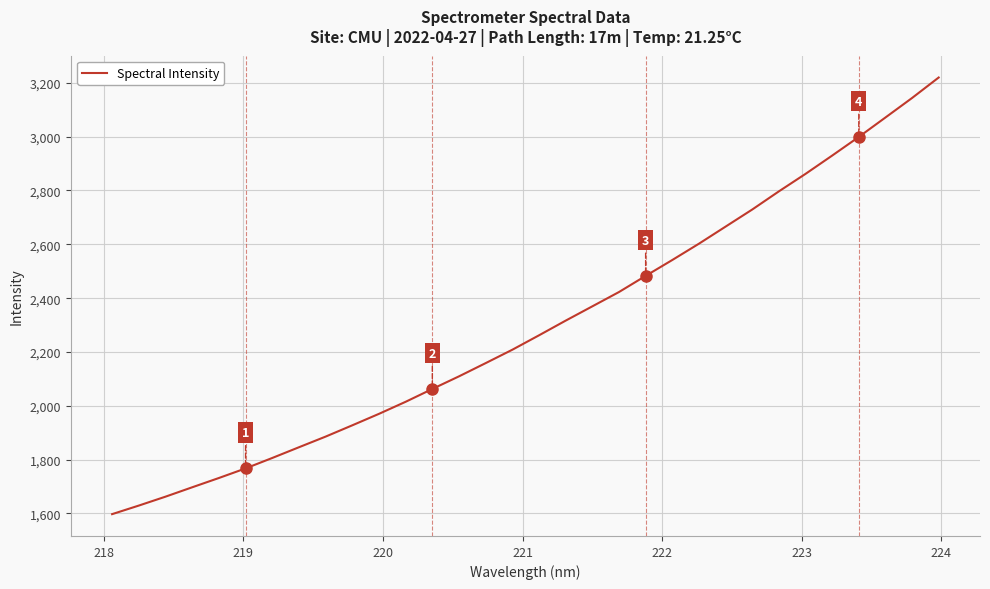

What is the smallest value displayed?

1597.5